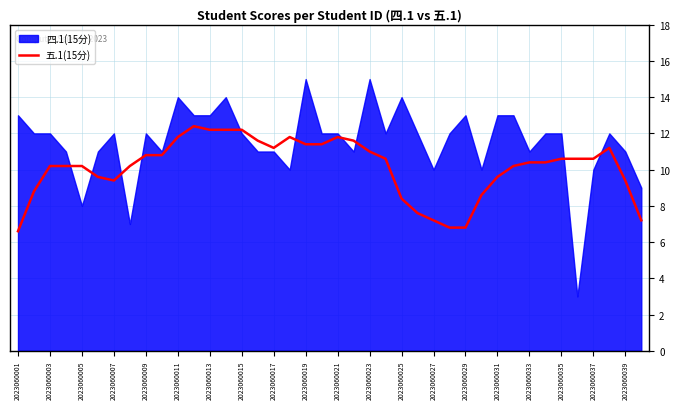

What is the highest value of the 五.1(15分) series?

12.4